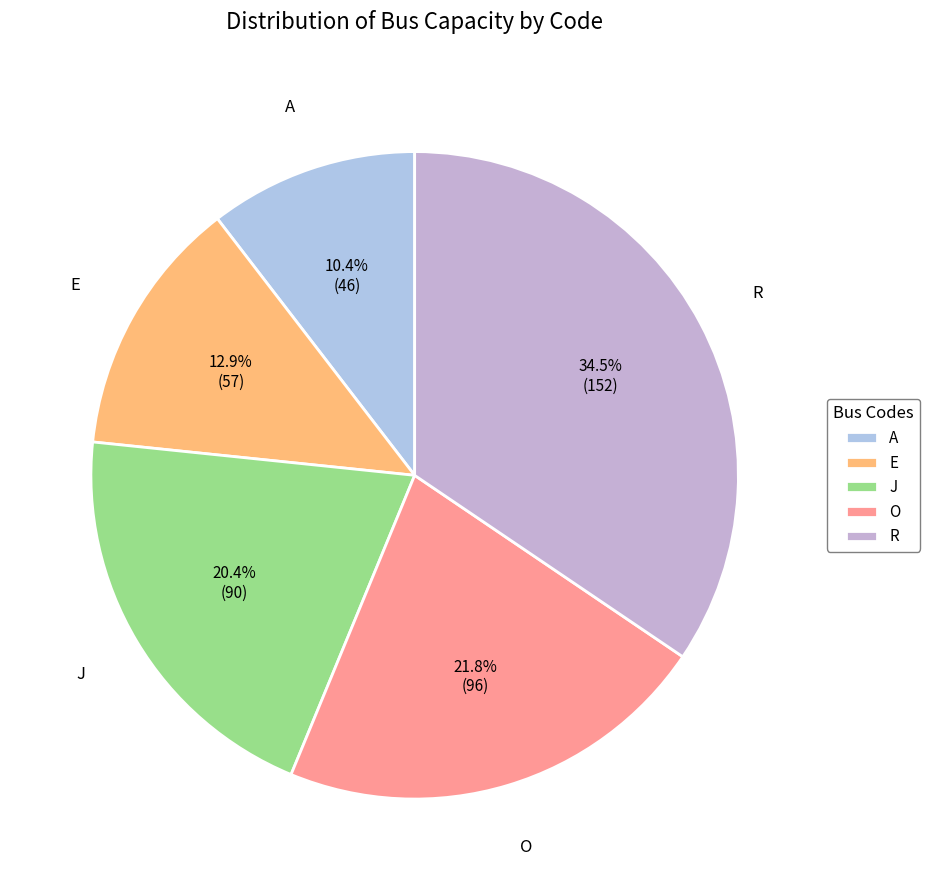

What is the ratio of the value at E to the value at J?

0.6